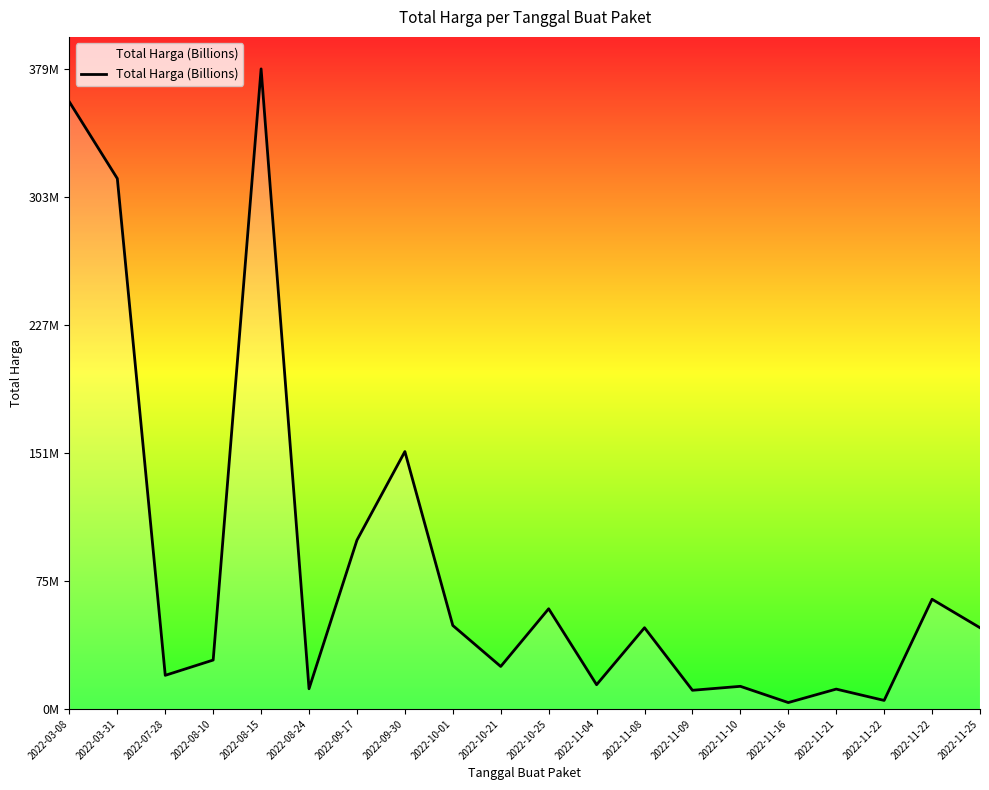

What is the difference between the values at 2022-08-15 and 2022-09-30?

226598000